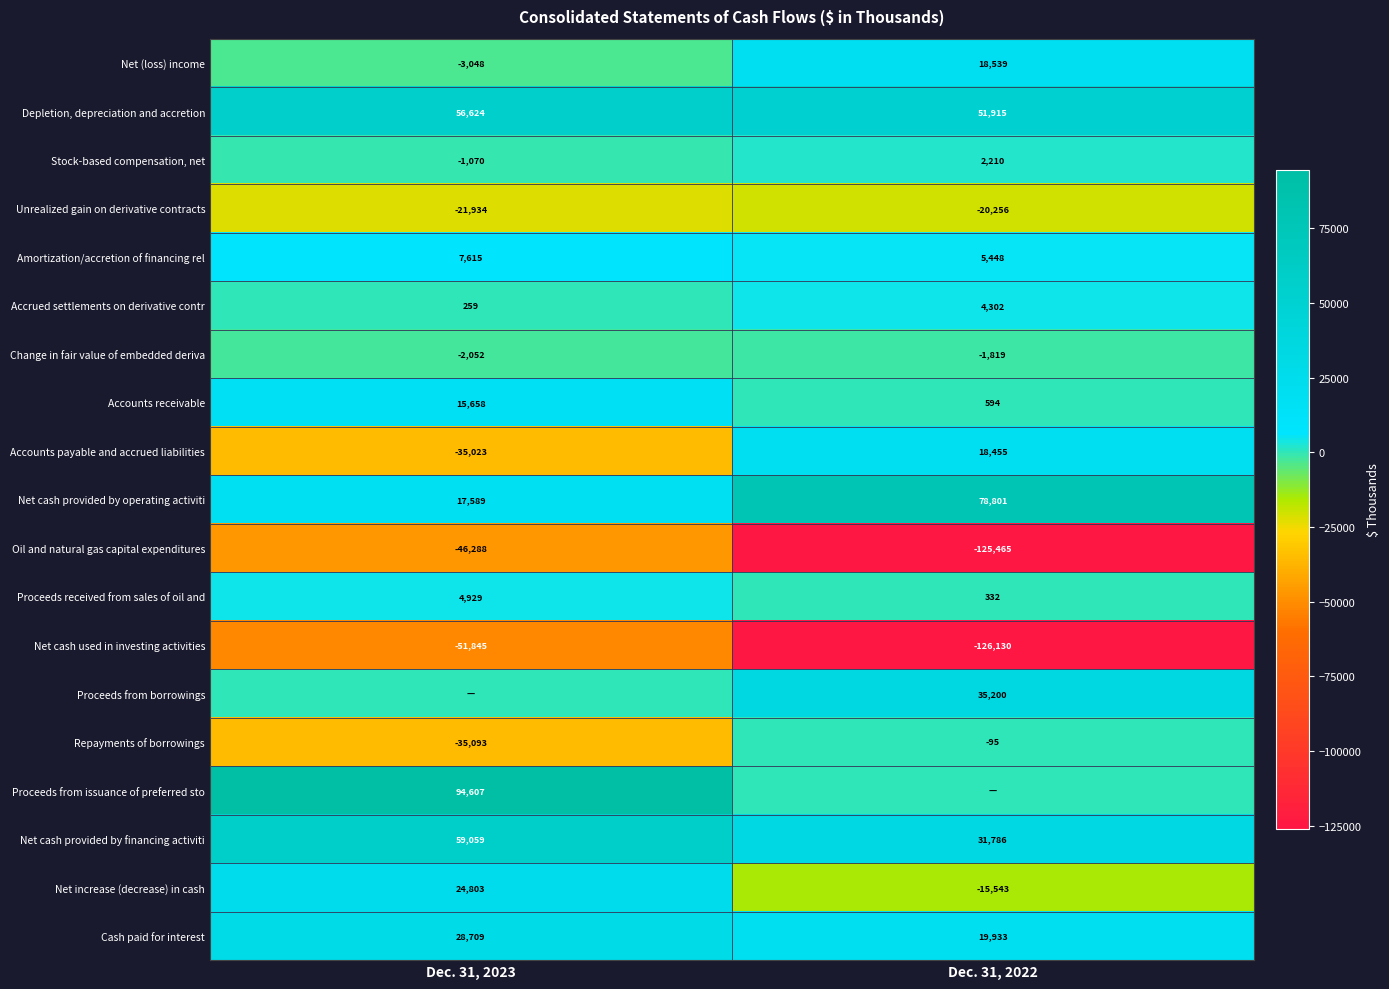

What is the minimum value for Stock-based compensation, net?

-1070